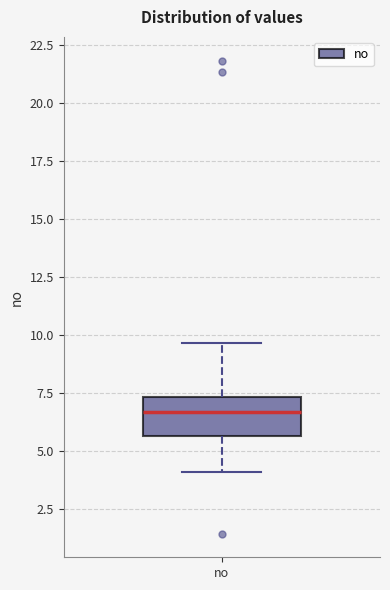

Transcribe this box plot: give where the median line is, the range the box spans, and where the two whiskers end, as read against the y-axis. The values are not printed on the chart, so give them approximately, as read against the axis.

median 6.5, box 5.5 to 7.5, whiskers 4.0 to 9.5